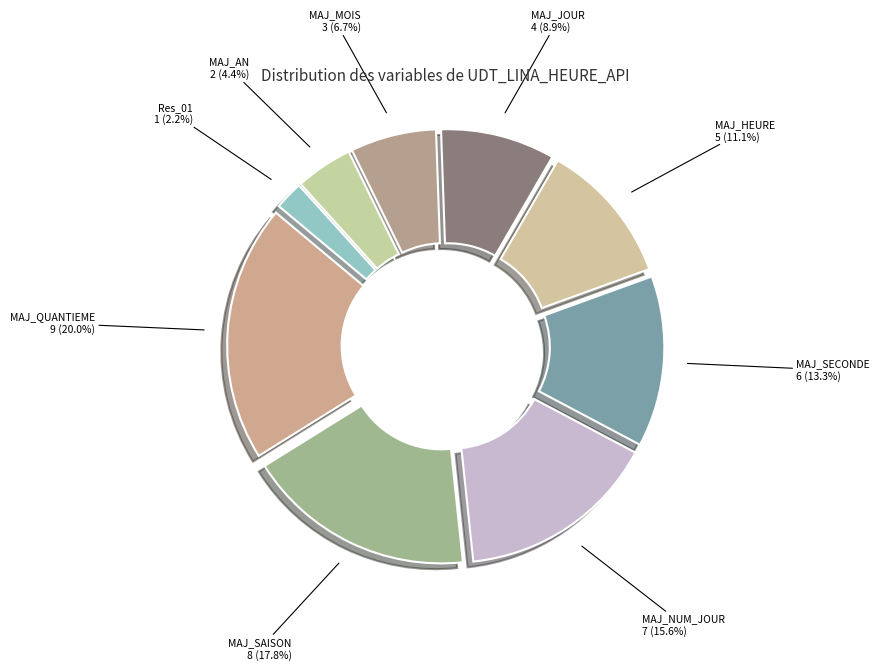

What percentage is the MAJ_HEURE slice, to the nearest percent?

11%